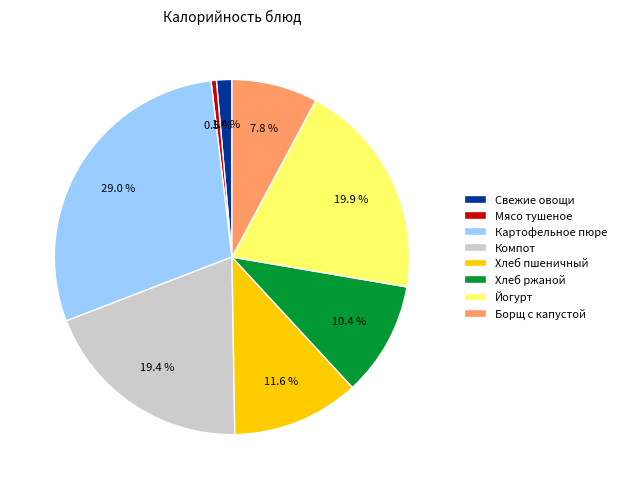

Which category has the smallest portion of the pie?

Мясо тушеное